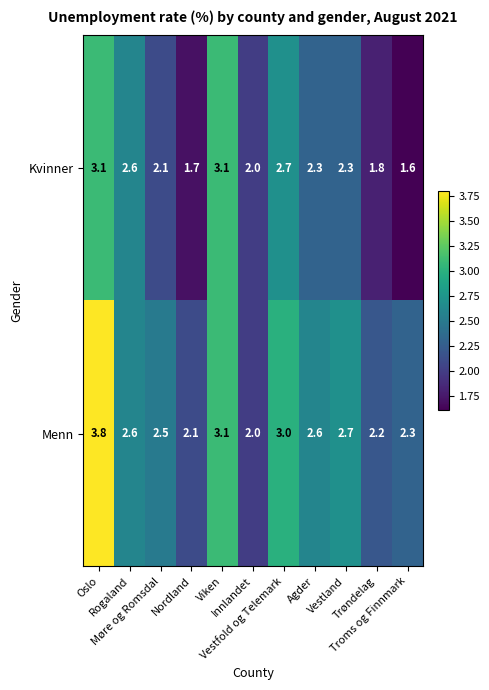

Which series has the widest spread of values?

Menn